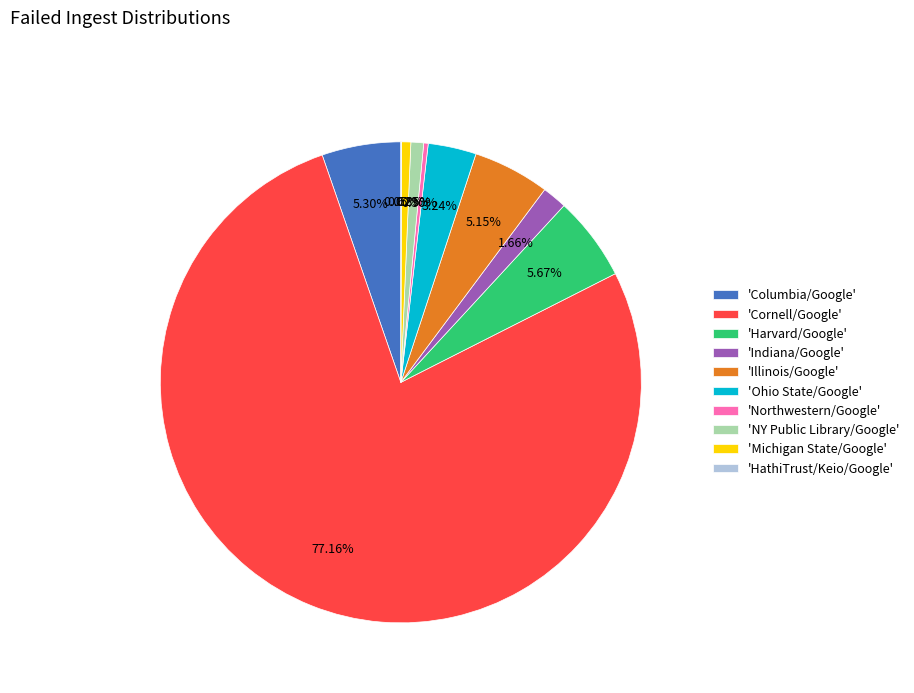

Does any single category account for the majority?

Yes